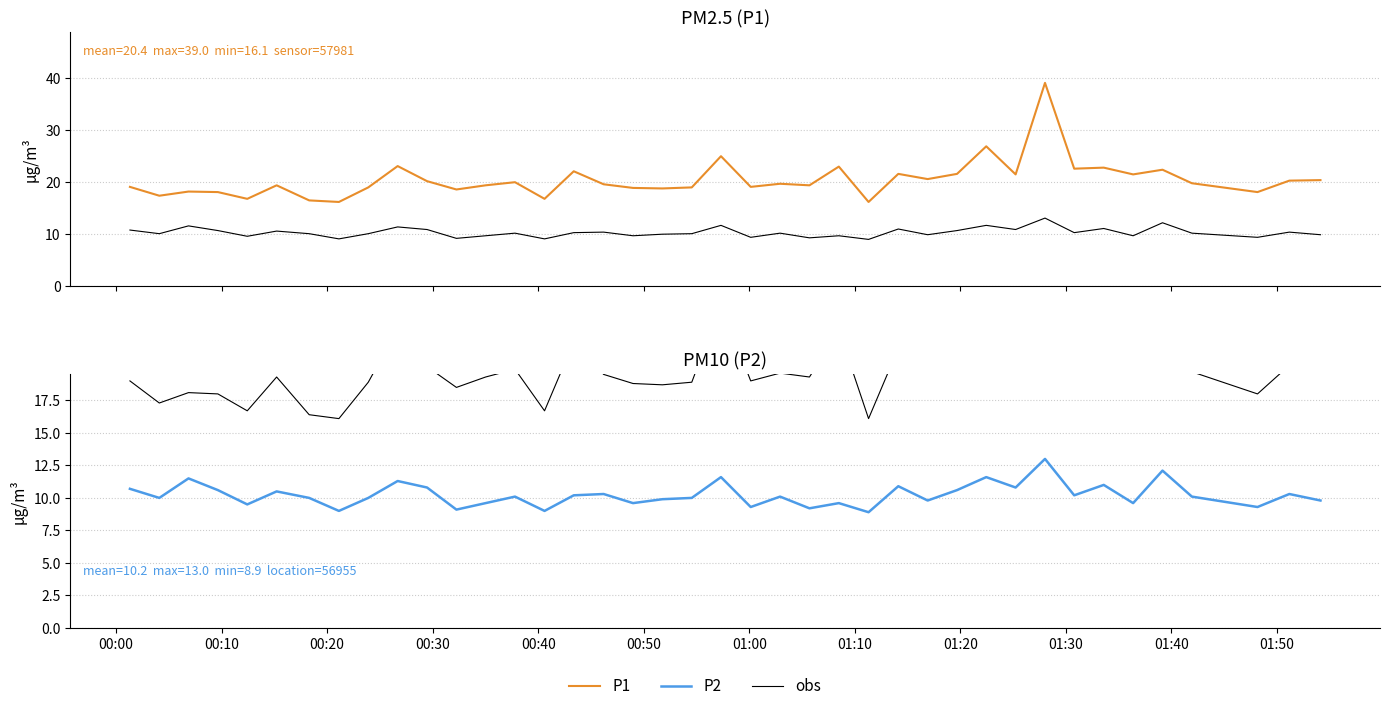

How many values in the P2 series are below 10?

15